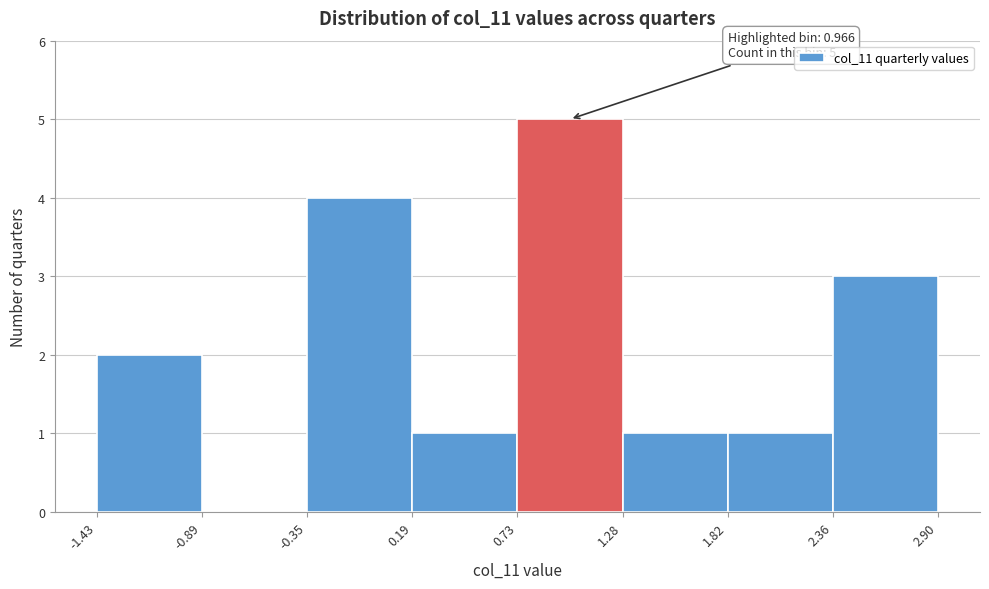

Which range on the x-axis has the tallest bar?

0.73 to 1.28